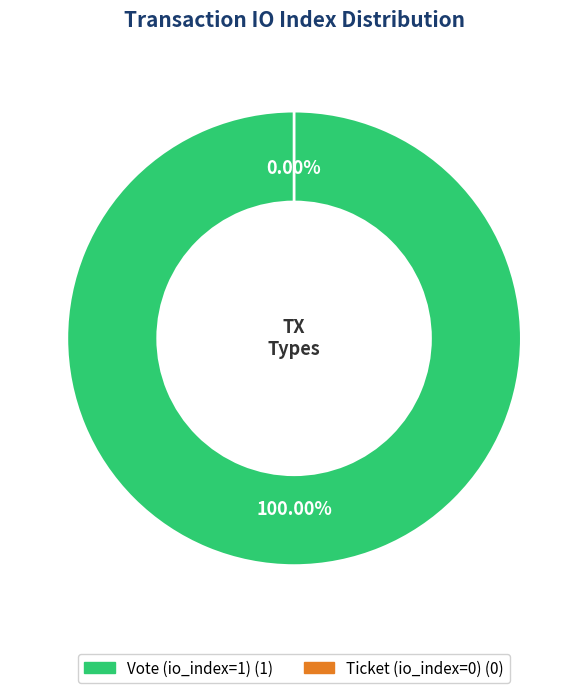

Which slice is the smallest?

Ticket (io_index=0)